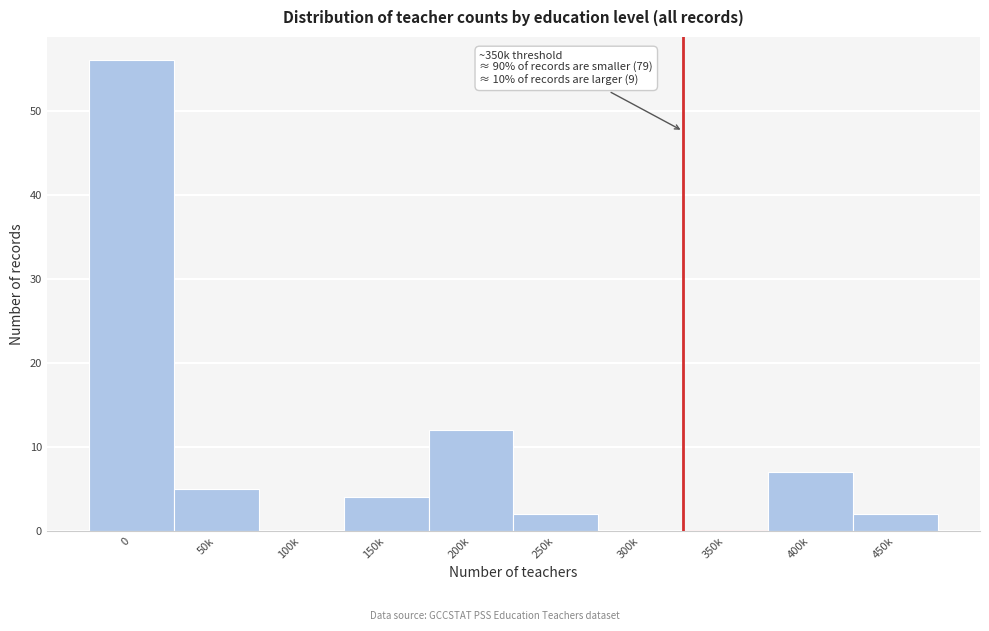

Reading left to right, extract all data points from this chart.

0=56	50k=5	100k=0	150k=4	200k=12	250k=2	300k=0	350k=0	400k=7	450k=2